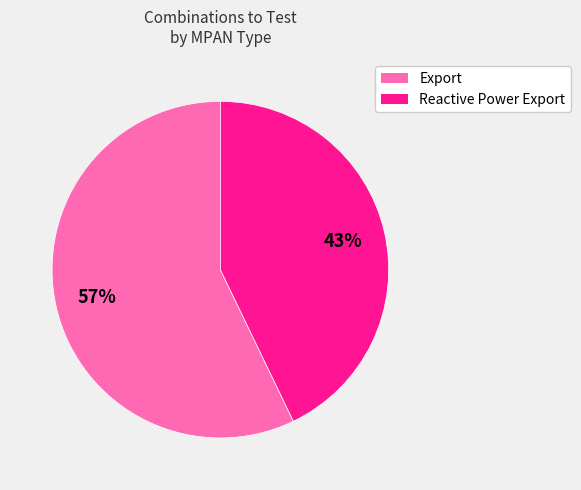

How many segments does this pie chart have?

2